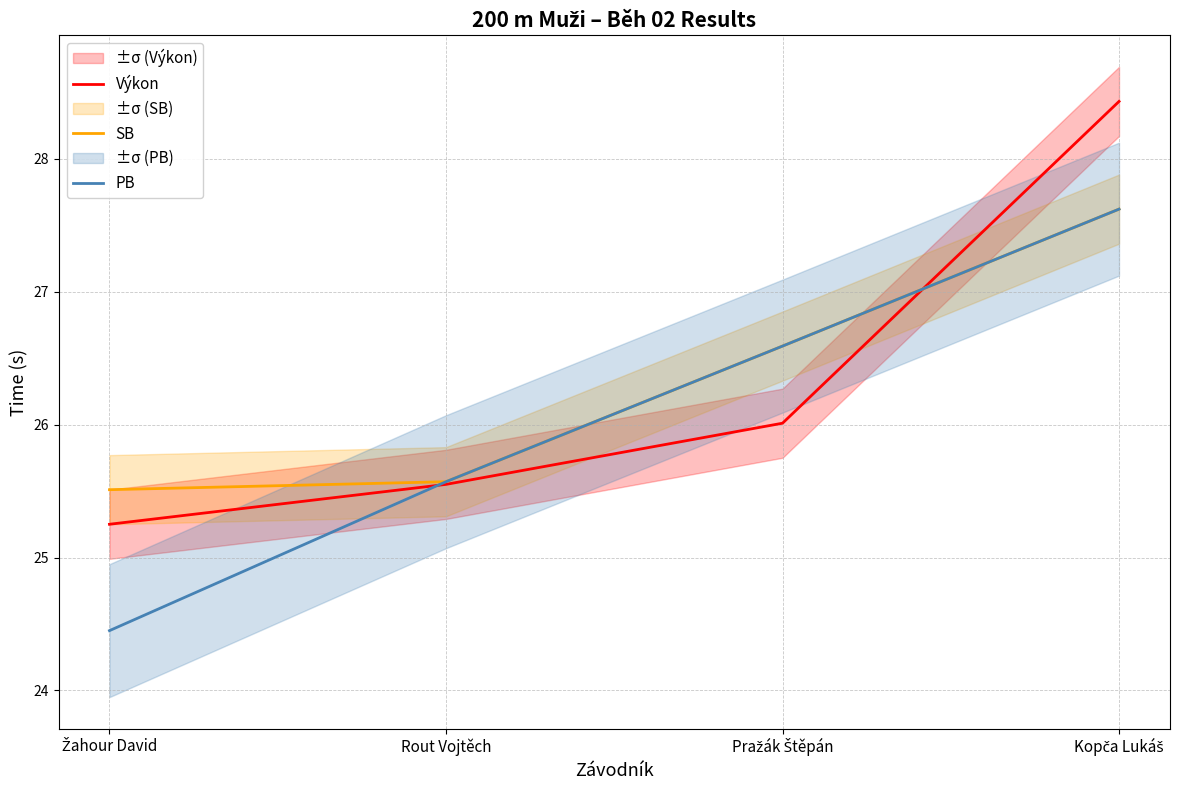

At which category does the chart reach its peak across all series?

Kopča Lukáš